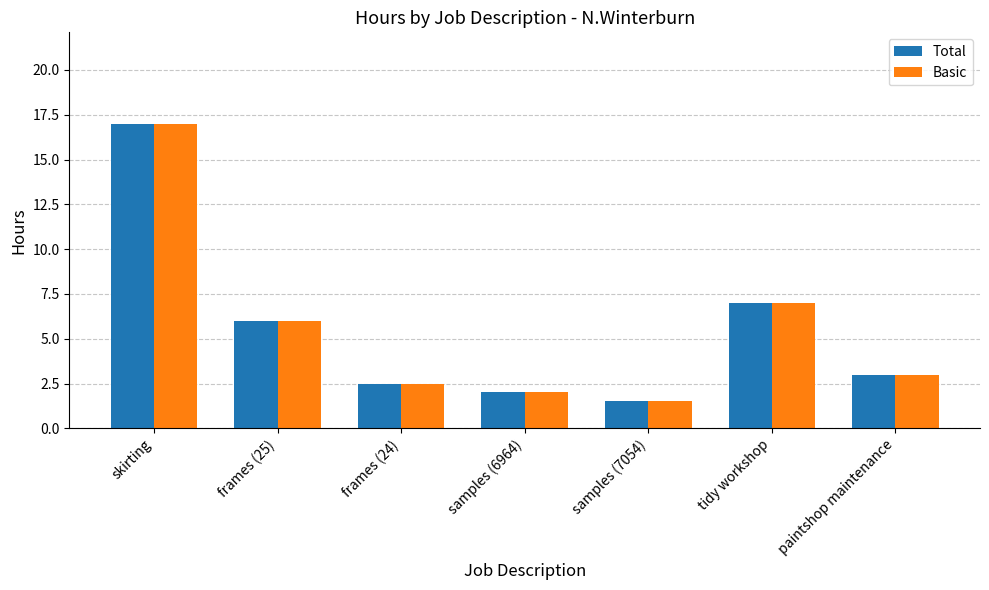

Is the value of Total at paintshop maintenance greater than the value of Basic at frames (24)?

Yes